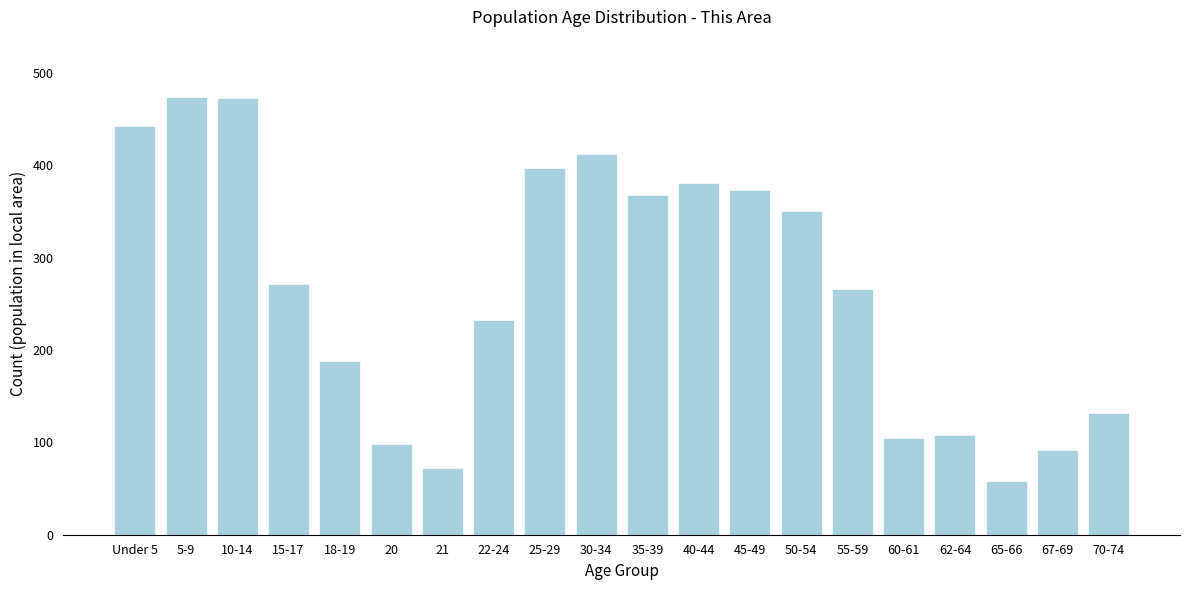

What position from the right is 10-14?

18